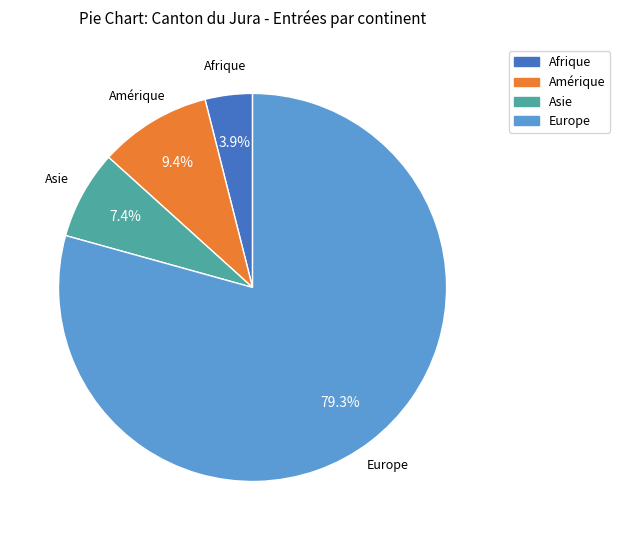

Rank the categories by value from lowest to highest.

Afrique, Asie, Amérique, Europe